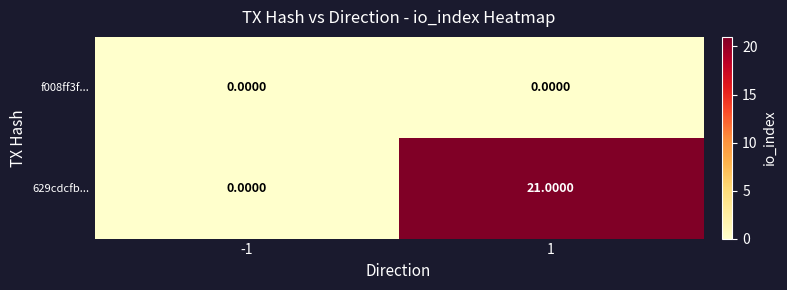

List the labels in order of 629cdcfb... value, largest first.

1, -1